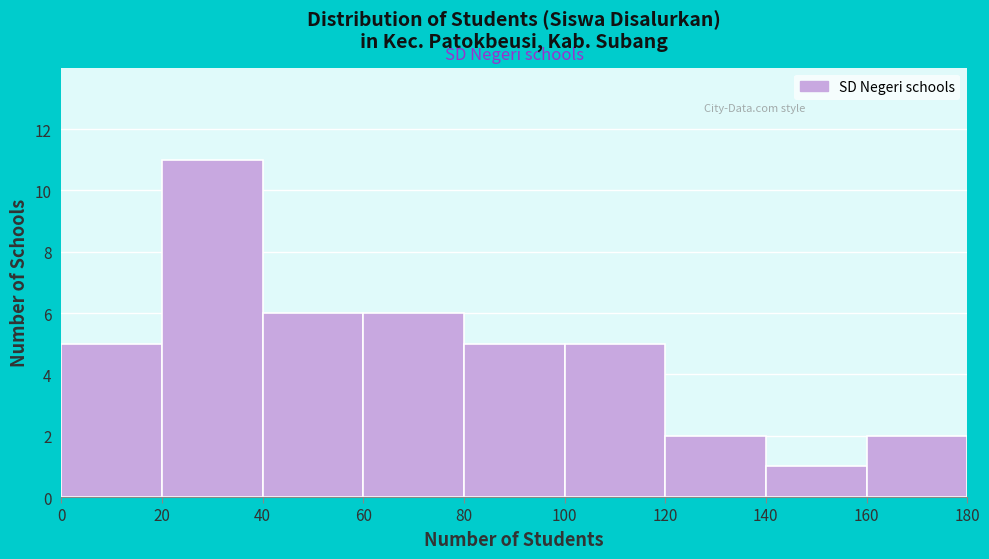

How tall is the bar that spans 20 to 40 on the x-axis? The values are not printed on the chart, so give them approximately, as read against the axis.

11